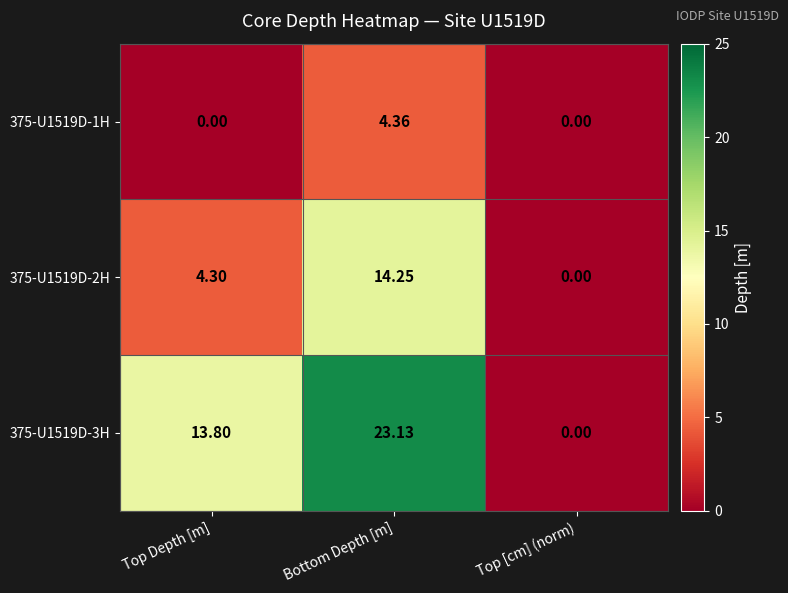

Which series has the largest total across all categories?

375-U1519D-3H